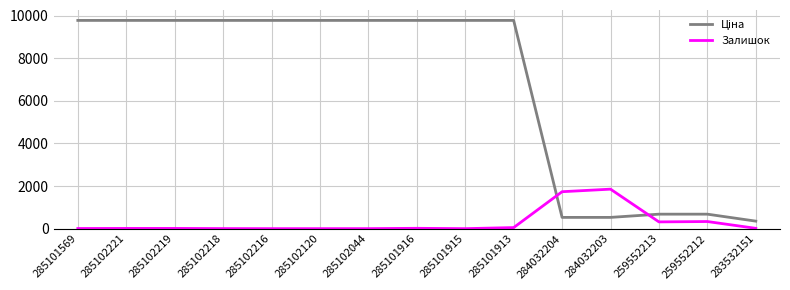

What is the sum of the Залишок values at 283532151 and 285102216?

15.0